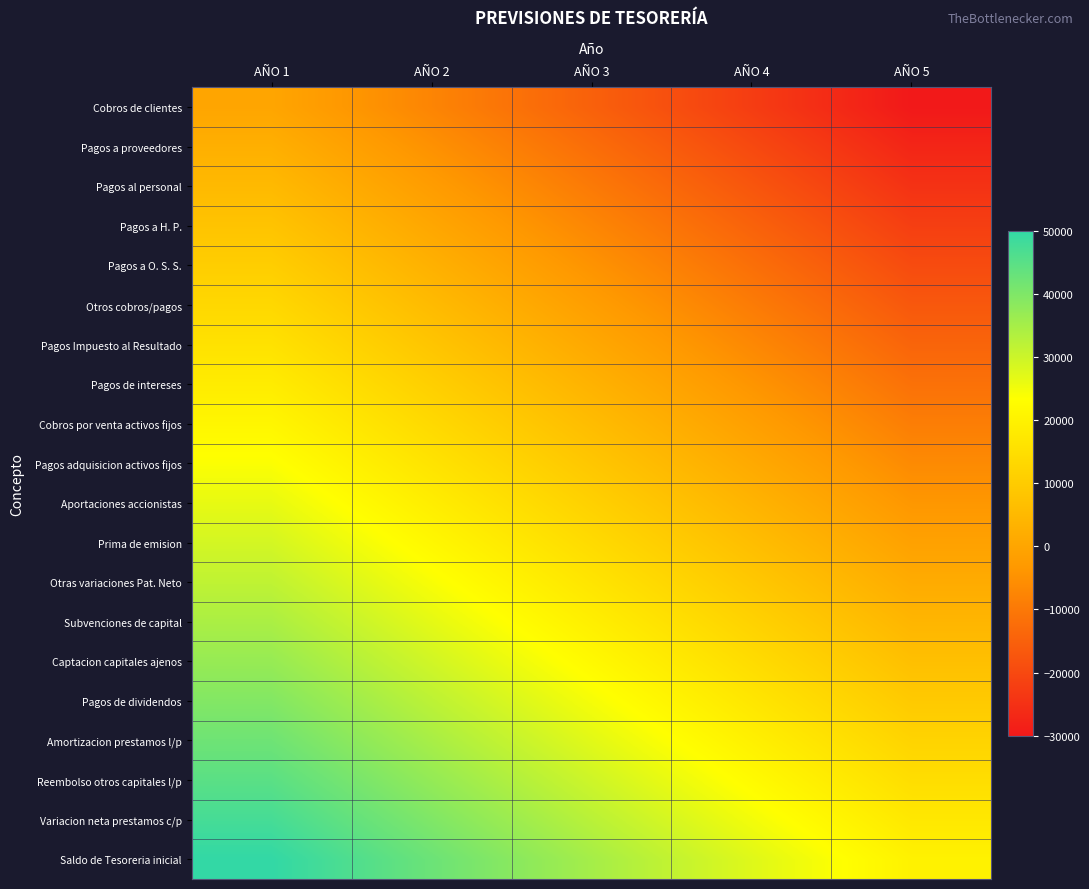

What is the difference between the highest and lowest values at AÑO 1?

50000.0